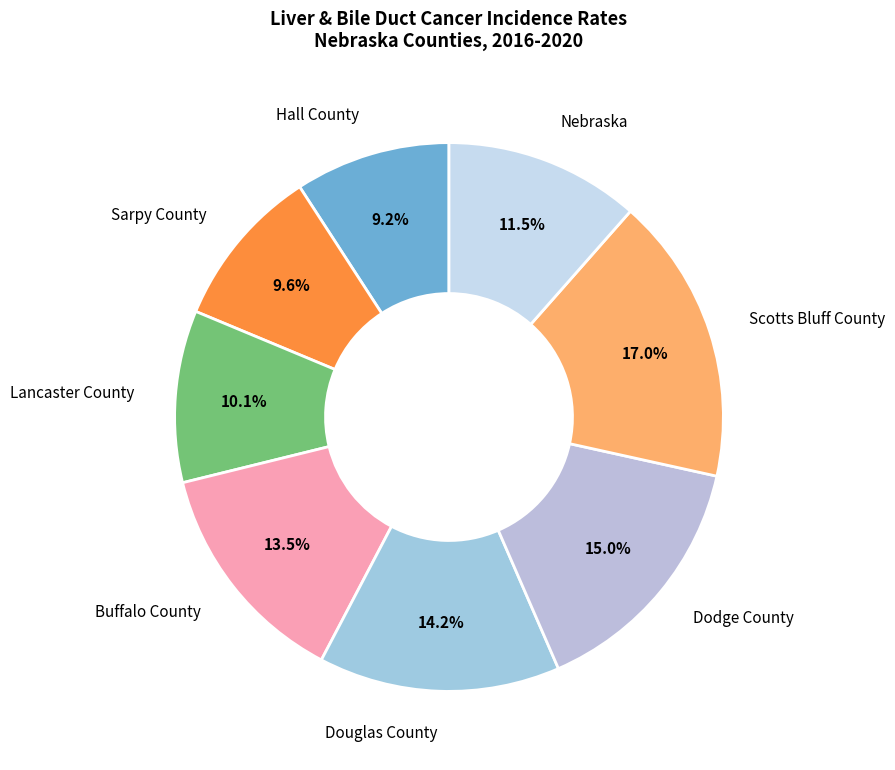

The Hall County slice represents 9% of the pie. True or false?

True